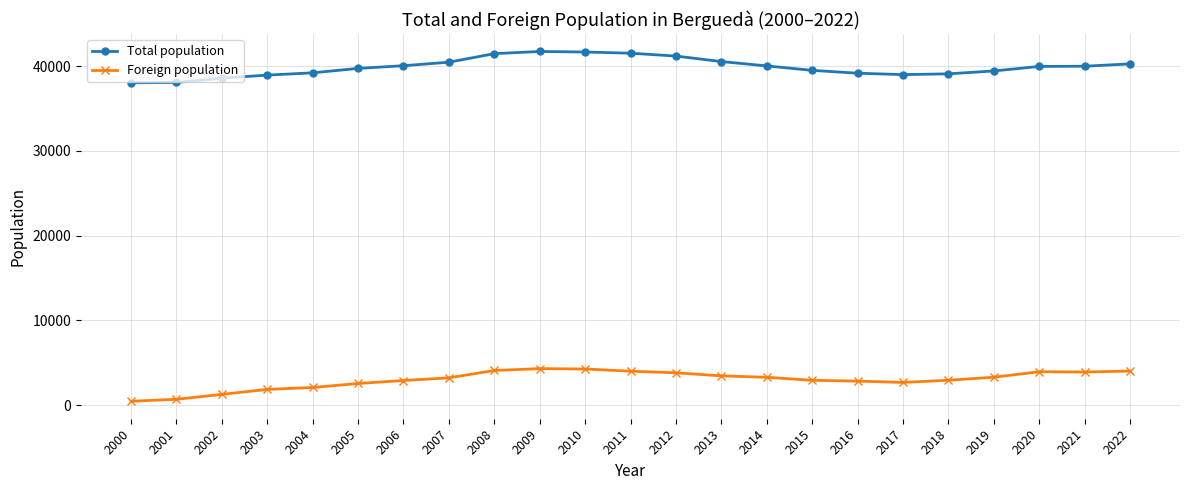

The Total population series shows 40279 at 2022. True or false?

True